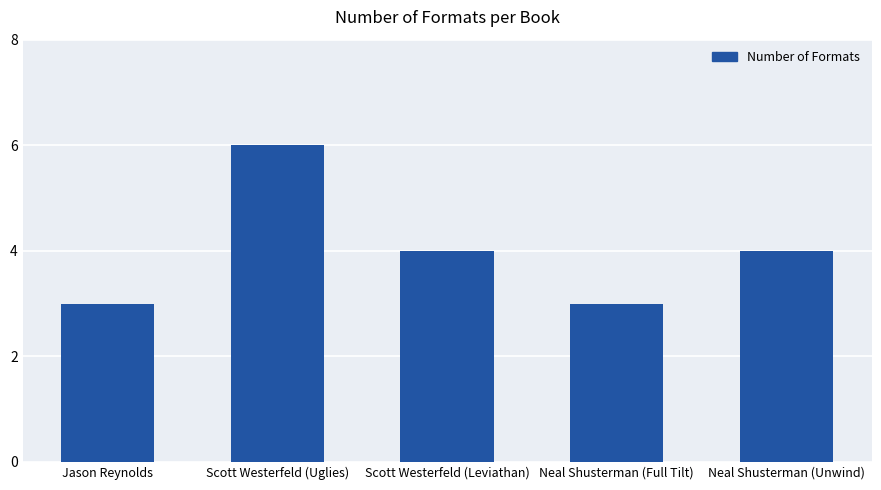

Reading right to left, what are all the values shown in this chart?

4	3	4	6	3